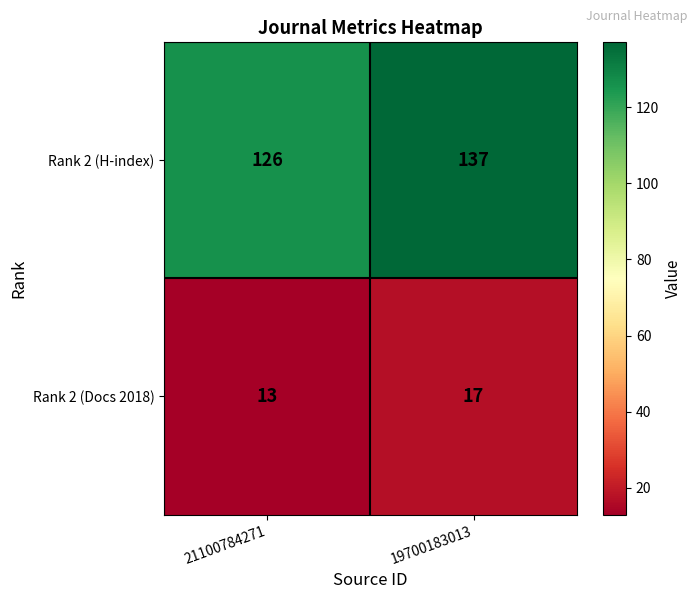

Which series changed the most between 21100784271 and 19700183013?

Rank 2 (H-index)